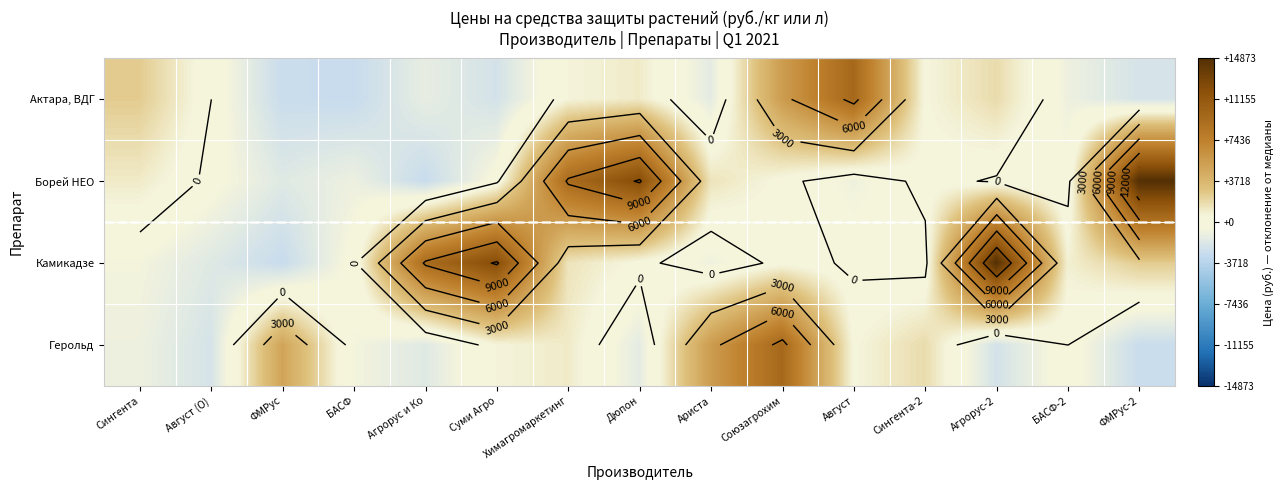

How many values in Борей НЕО are above zero?

7